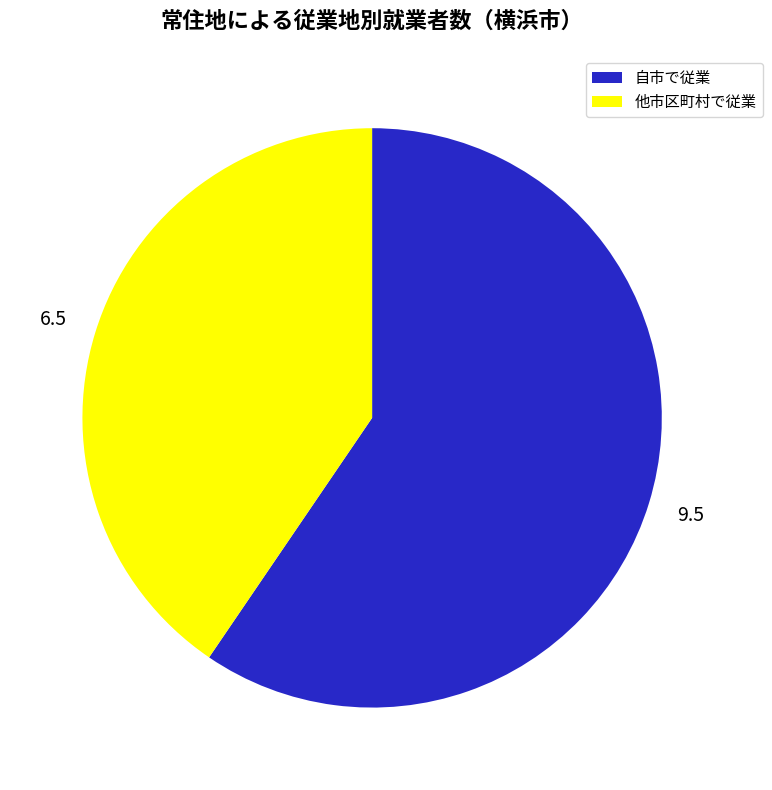

Is there any slice that represents more than half of the pie?

Yes